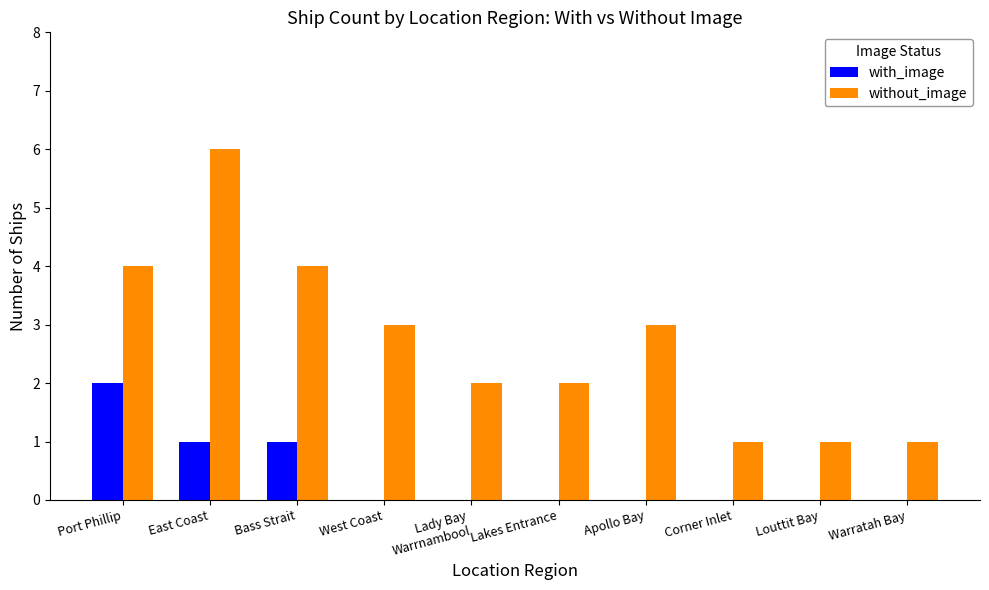

Count the without_image values in the range 1 to 4.

9